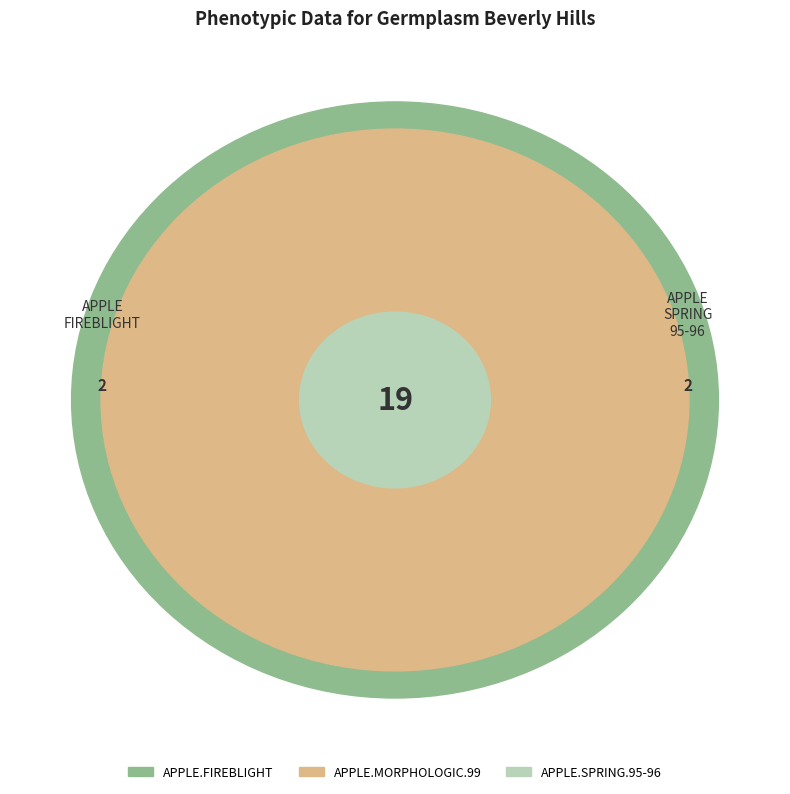

Is APPLE.FIREBLIGHT the majority of the pie?

No